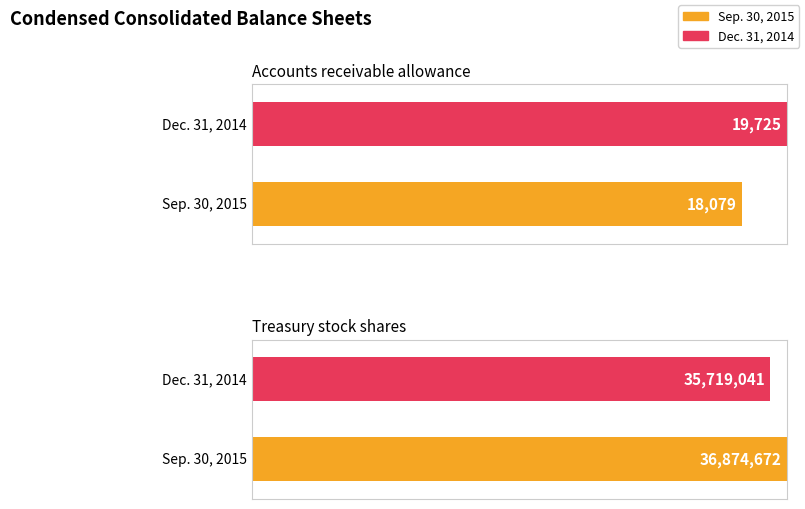

Reading right to left, what are all the values shown in this chart?

Sep. 30, 2015: Treasury stock shares=36874672	Accounts receivable allowance=18079
Dec. 31, 2014: Treasury stock shares=35719041	Accounts receivable allowance=19725